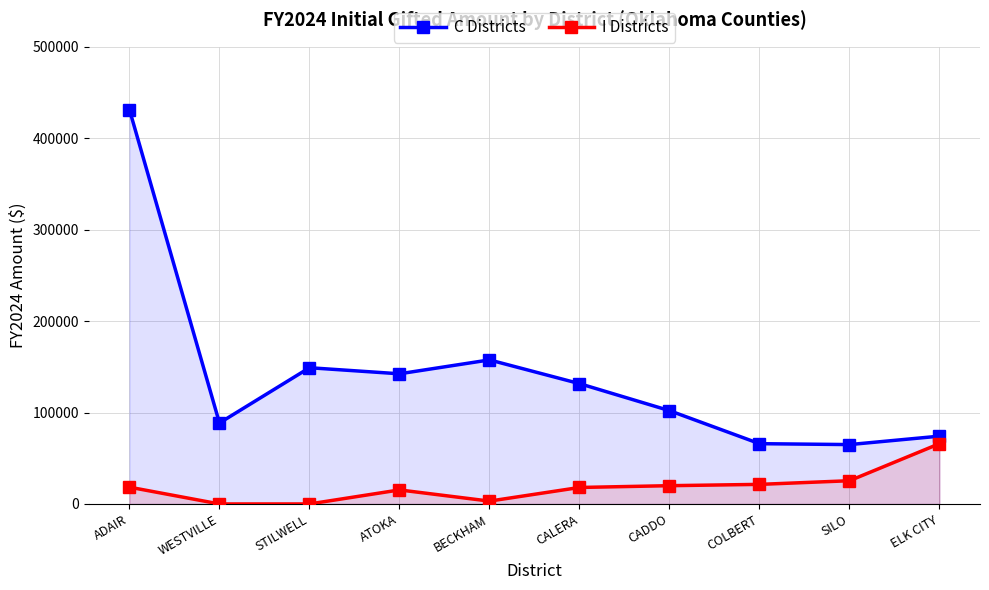

True or false: C Districts and I Districts intersect in this chart.

False